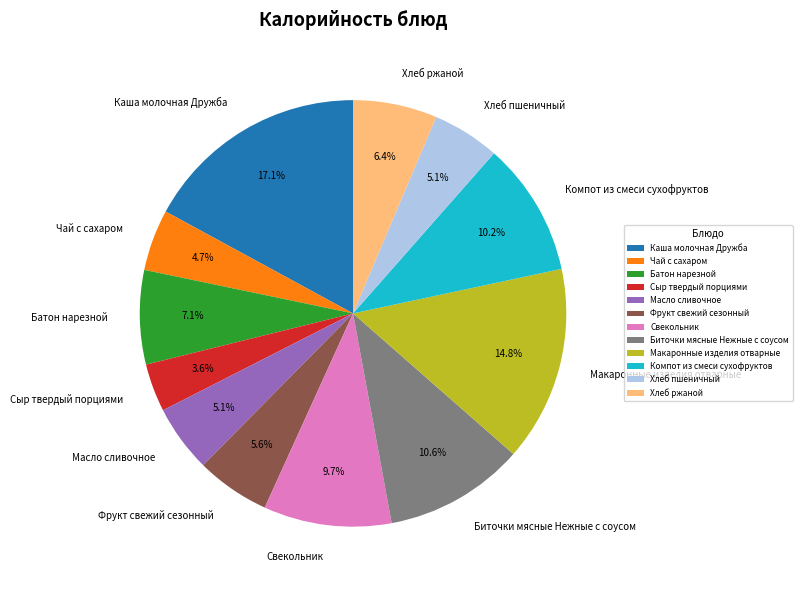

To the nearest percent, what is the average slice percentage?

8%